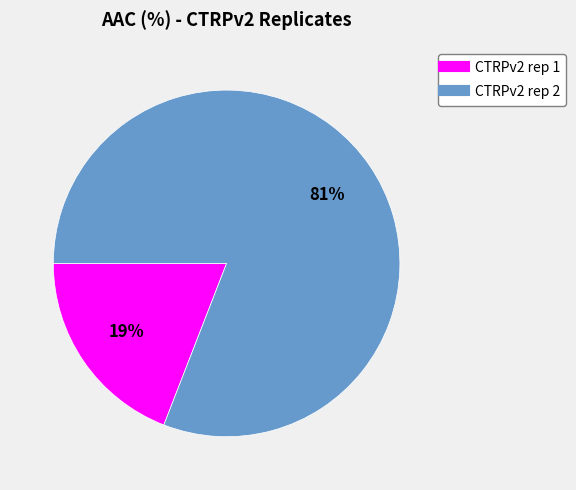

True or false: CTRPv2 rep 2 accounts for 88% of the total.

False